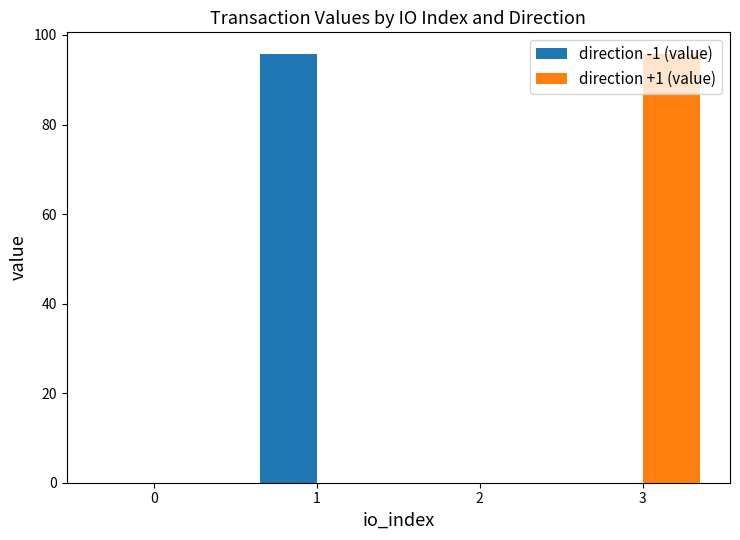

Are the bars grouped side by side (vs. stacked)?

Yes